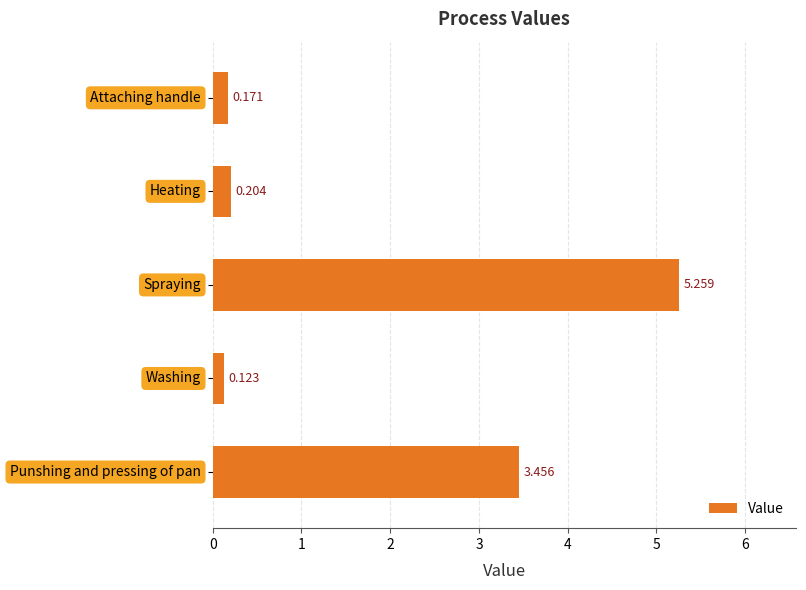

Rank the categories by value from highest to lowest.

2, 4, 1, 0, 3